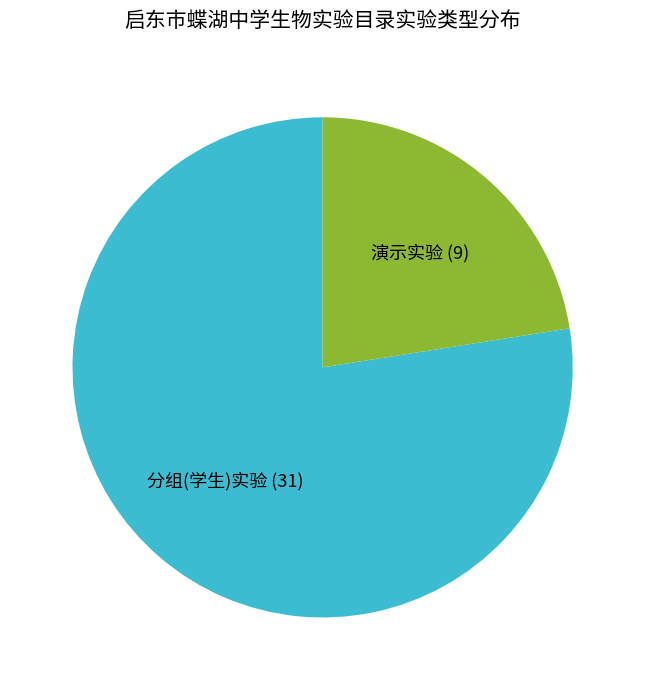

Which has a higher value, 演示实验 or 分组(学生)实验?

分组(学生)实验